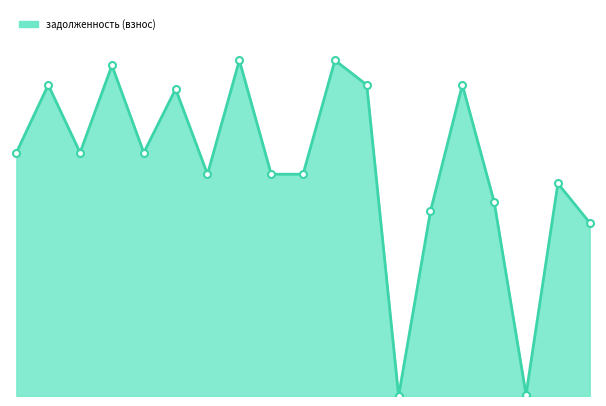

Does the chart have visible grid lines?

No